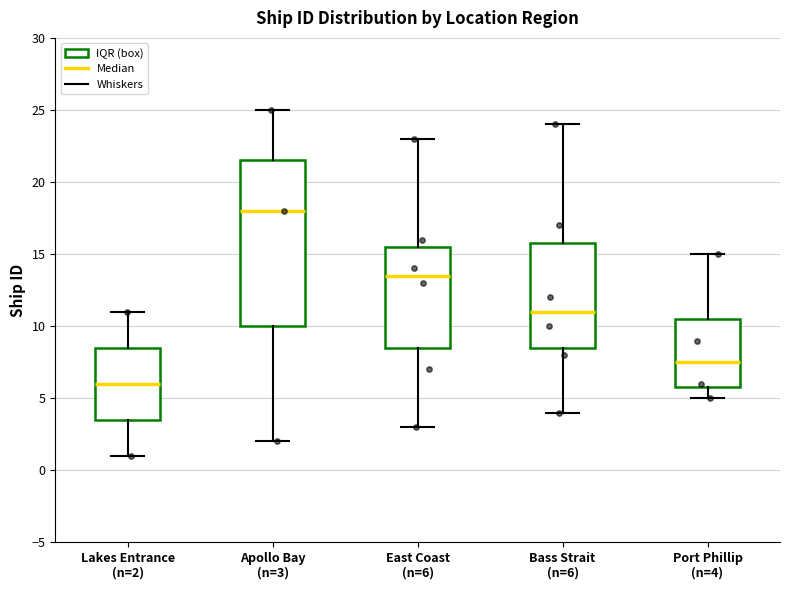

Which box's median line is the highest?

Apollo Bay (n=3)